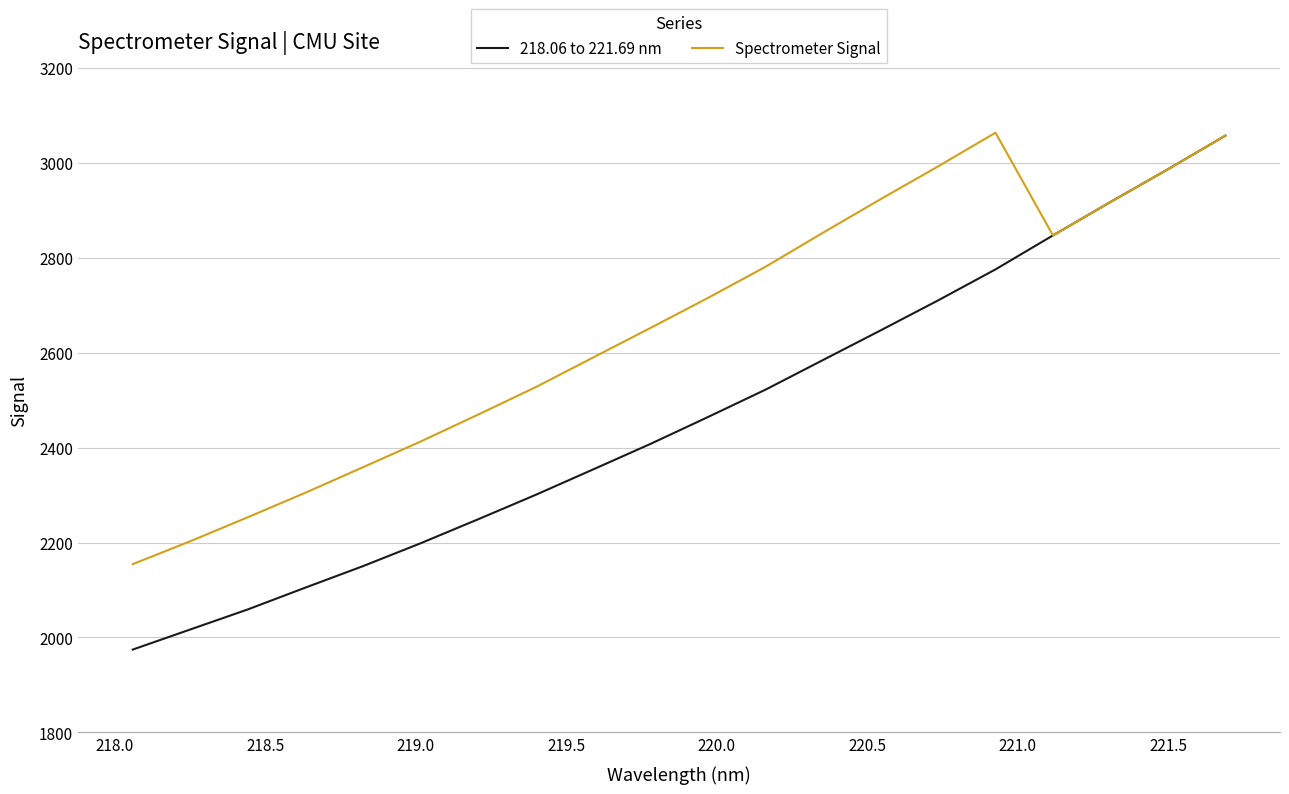

Which series has the largest total across all categories?

Spectrometer Signal